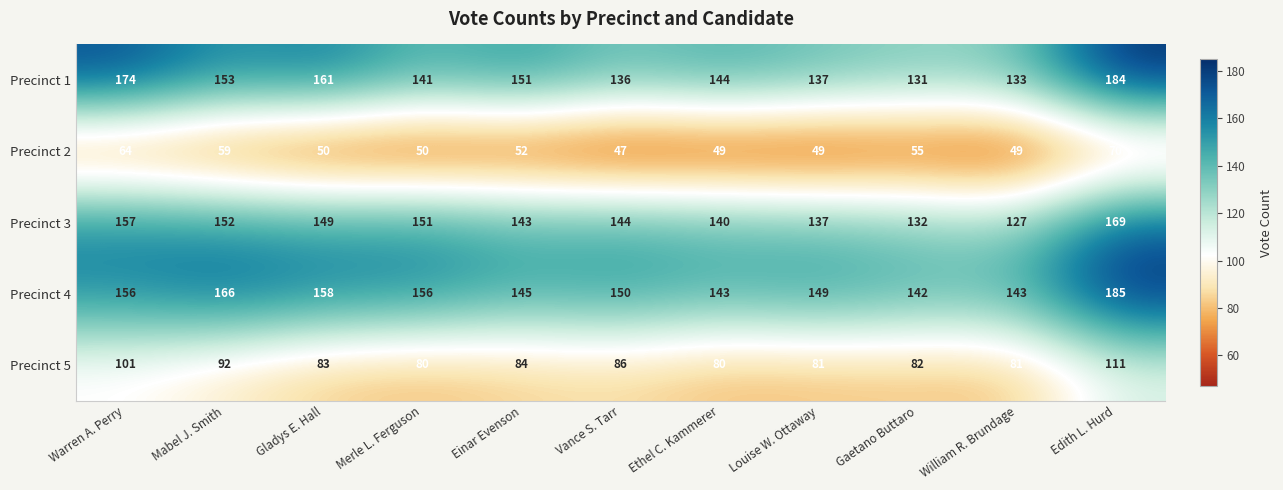

List the series in order of their peak value, lowest first.

Precinct 2, Precinct 5, Precinct 3, Precinct 1, Precinct 4